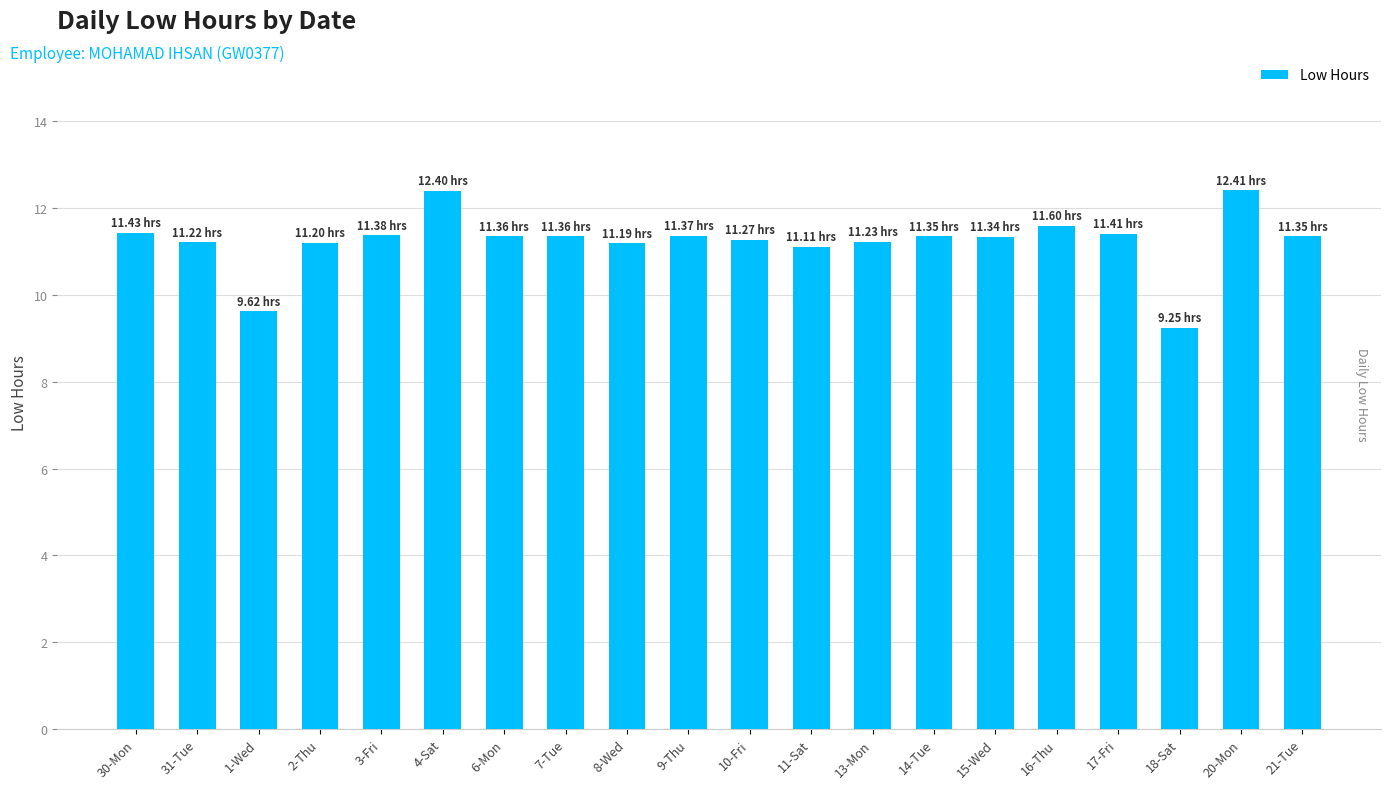

What is the ratio of the value at 11-Sat to the value at 7-Tue?

1.0